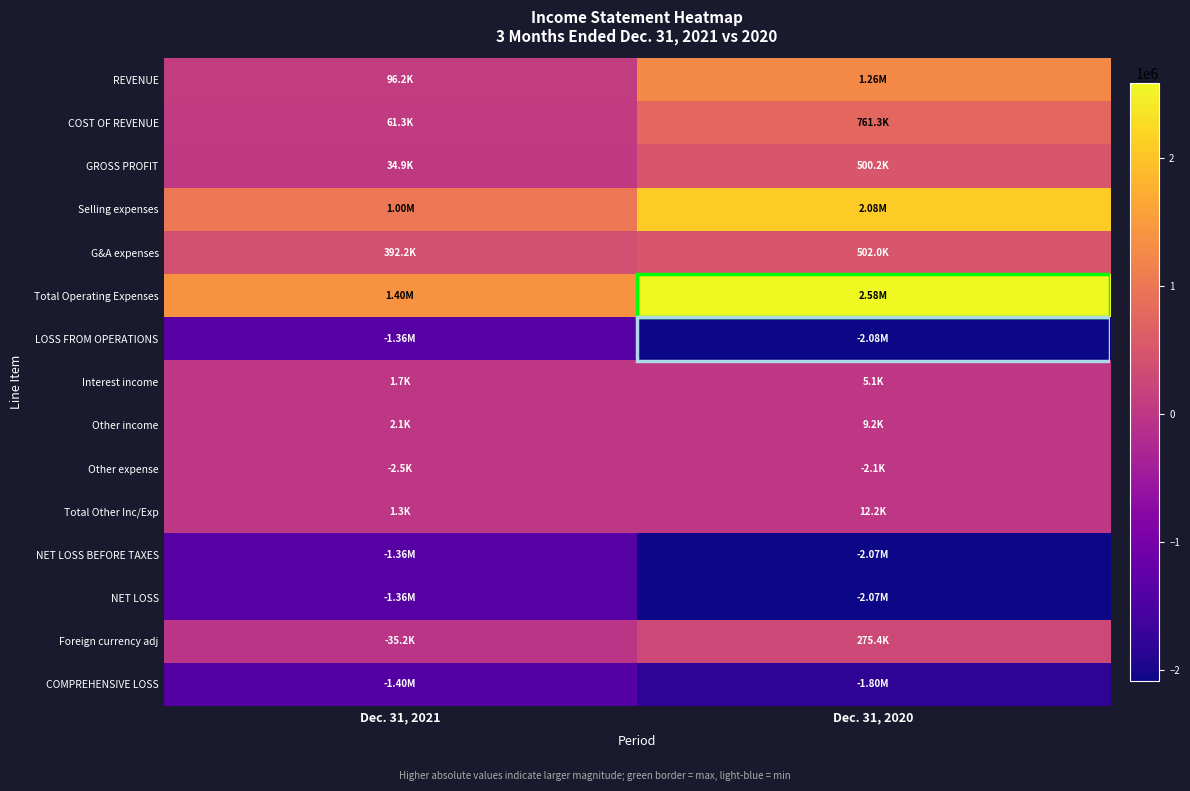

What is the total value across all series at Dec. 31, 2021?

-2525291